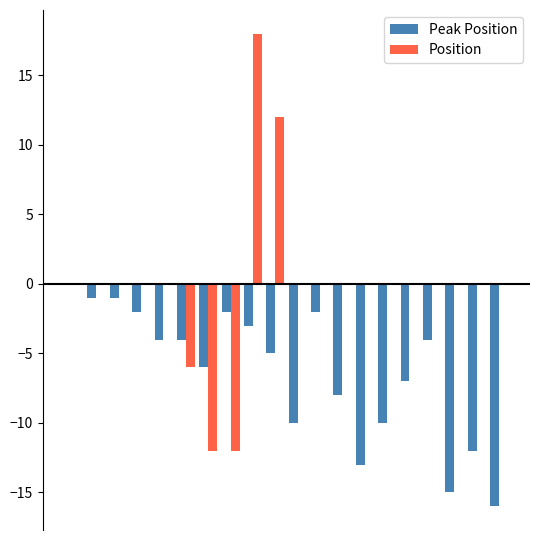

What is the greatest value displayed?

18